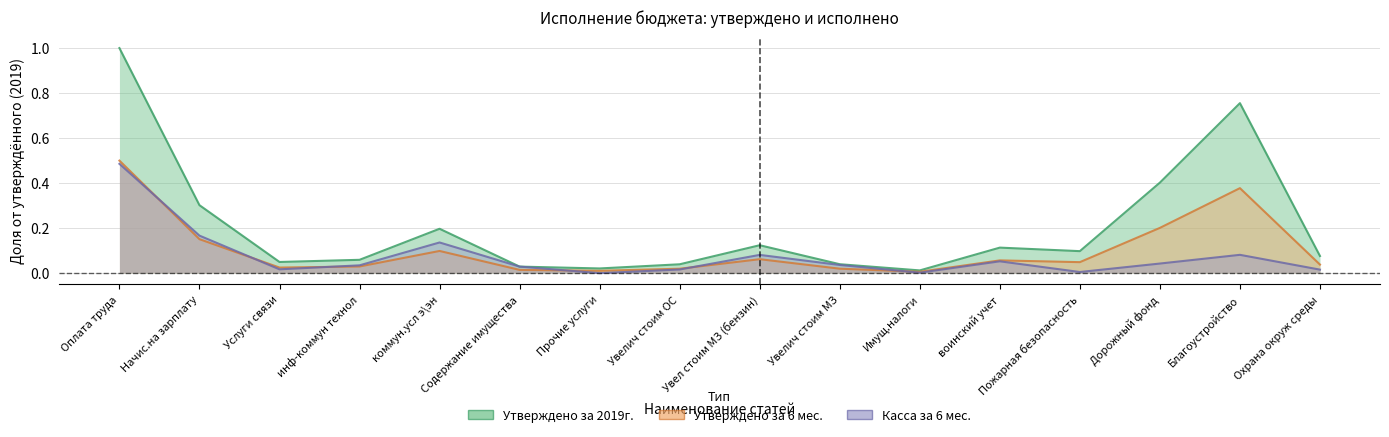

At how many categories does at least one series exceed 0?

16